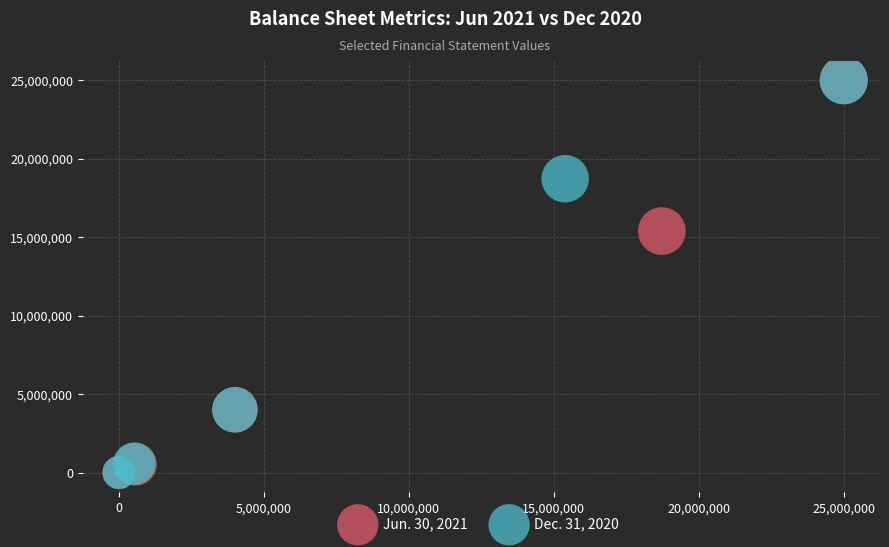

What are all the series names shown in the legend?

Jun. 30, 2021, Dec. 31, 2020